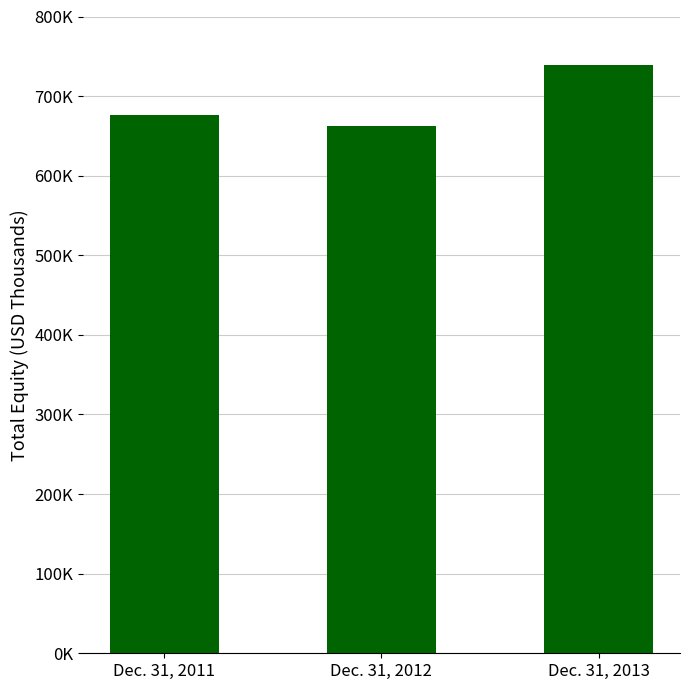

The chart shows a value of 248767 at Dec. 31, 2011. True or false?

False